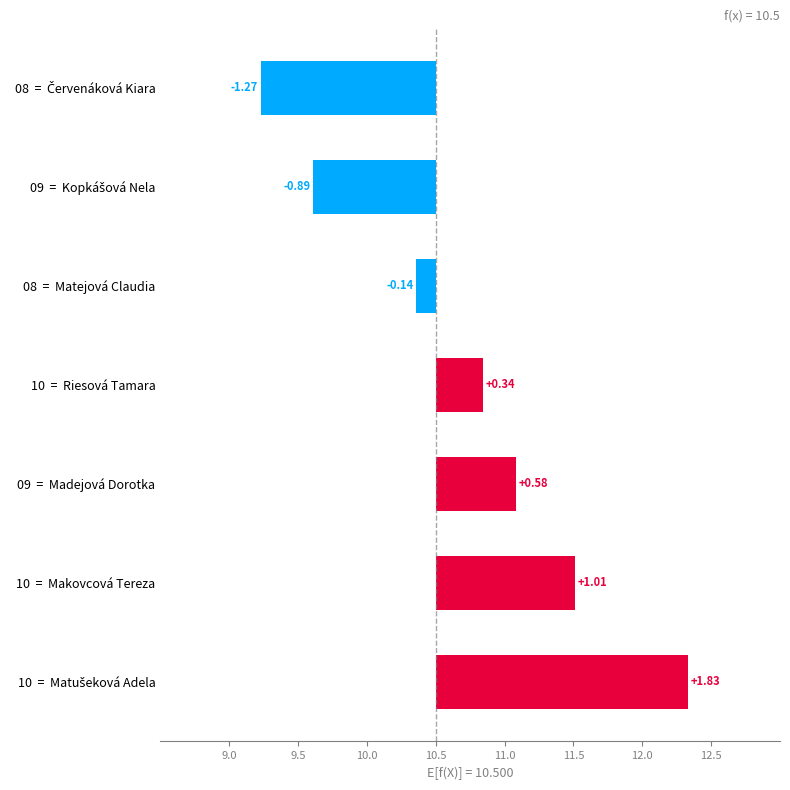

How many data points are less than 0?

3